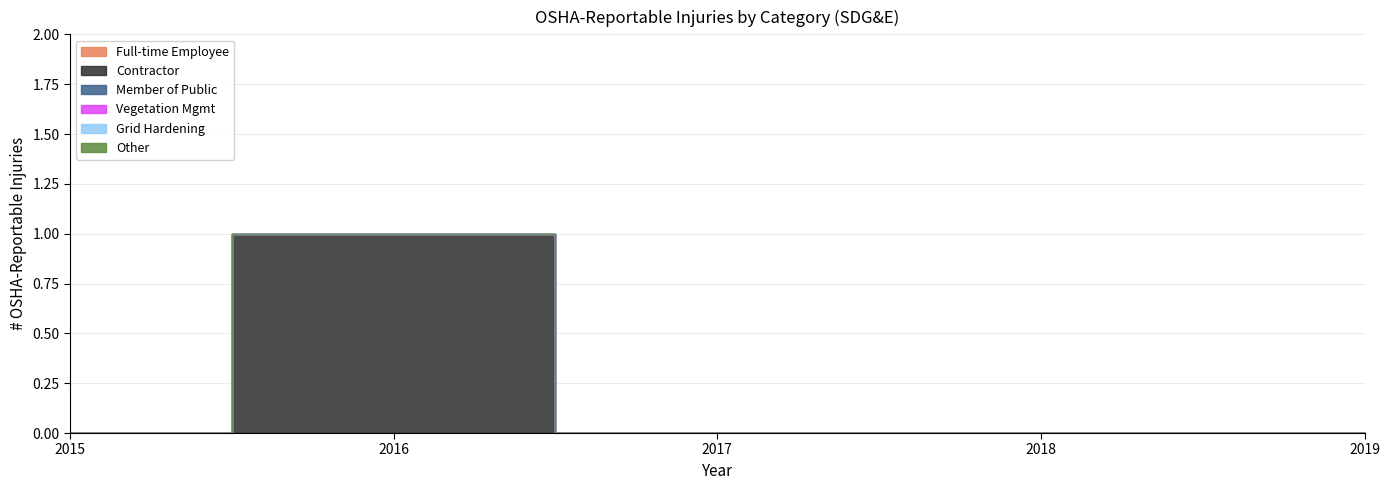

Between 2017 and 2018, which is larger?

2017